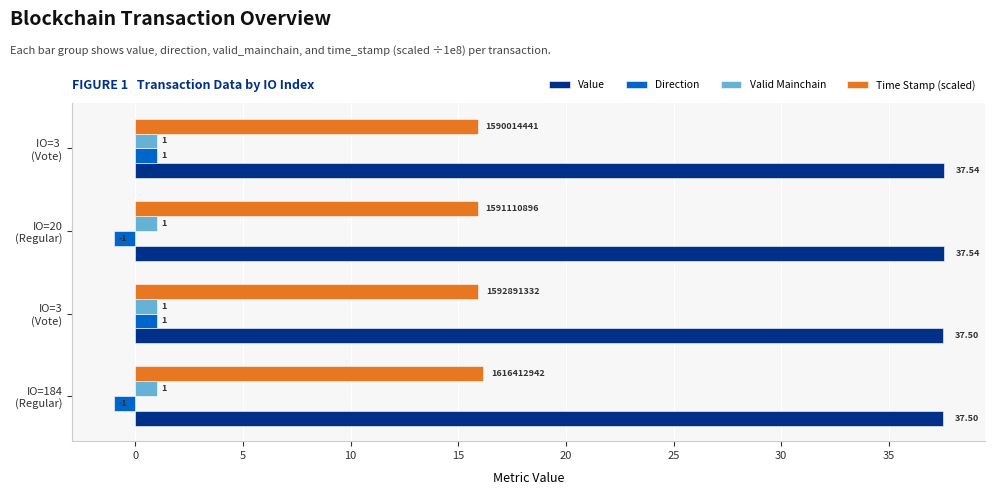

Which series has the largest total across all categories?

Value